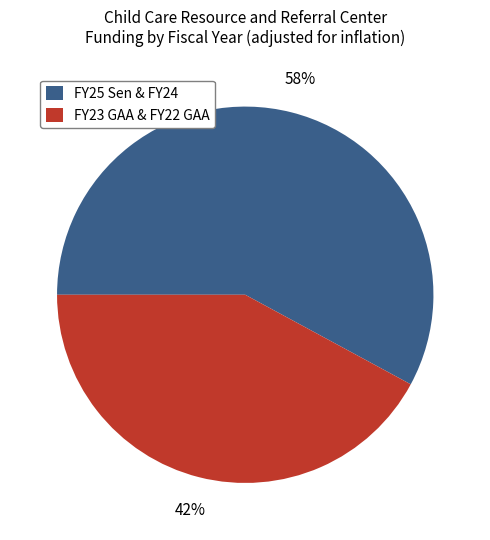

Combined, do FY23 GAA & FY22 GAA and FY25 Sen & FY24 account for over 50%?

Yes